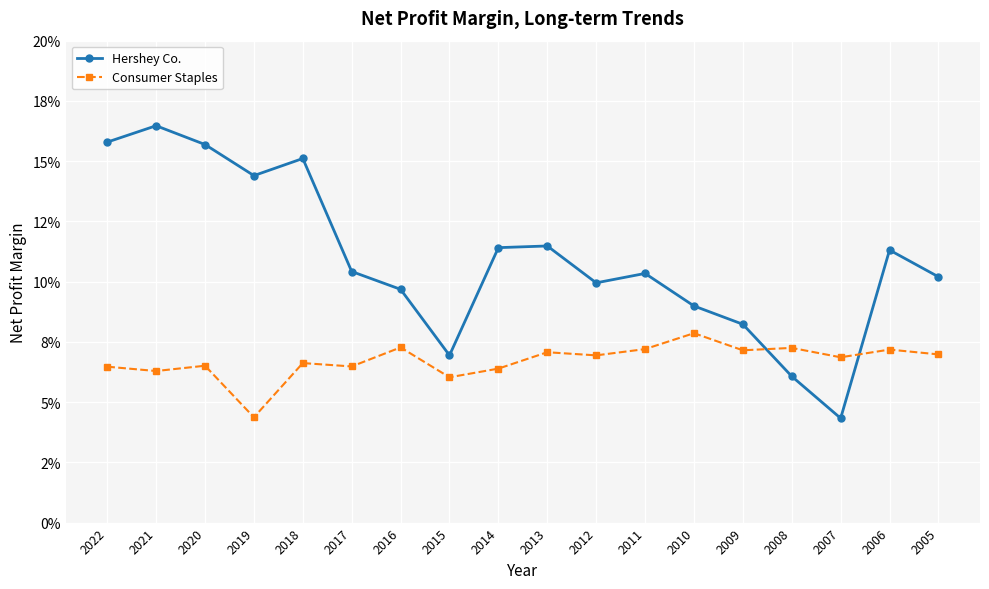

Which label corresponds to the smallest value in the chart?

2007